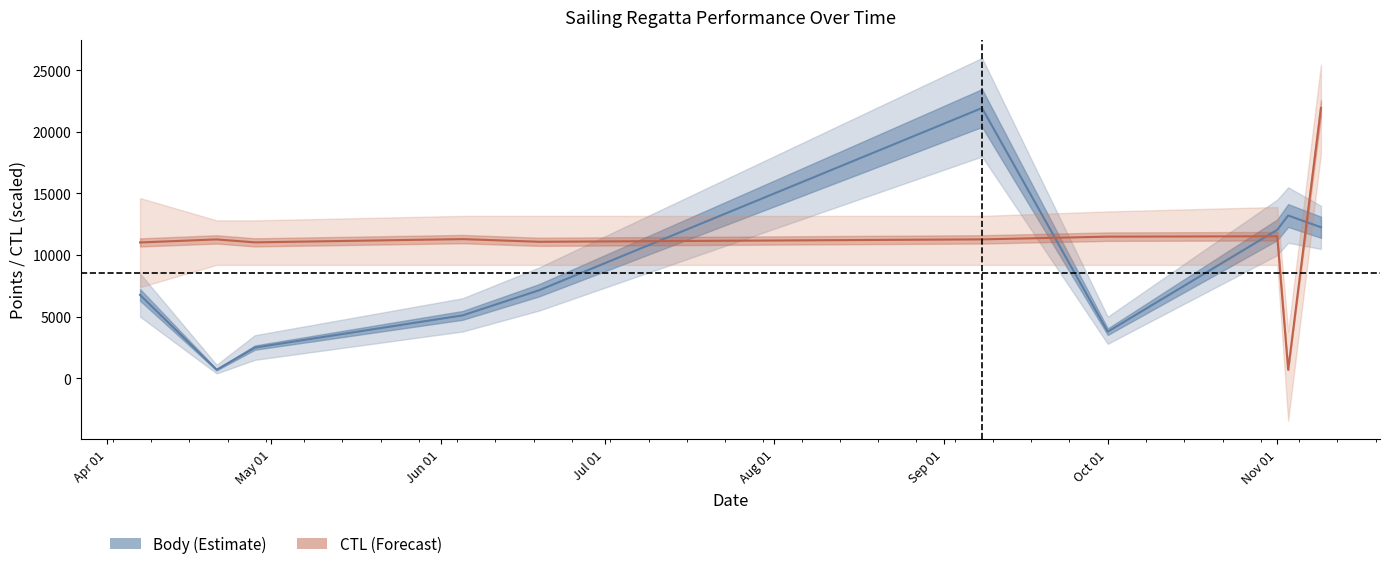

What is the label of the 6th point from the left?

2018-09-08